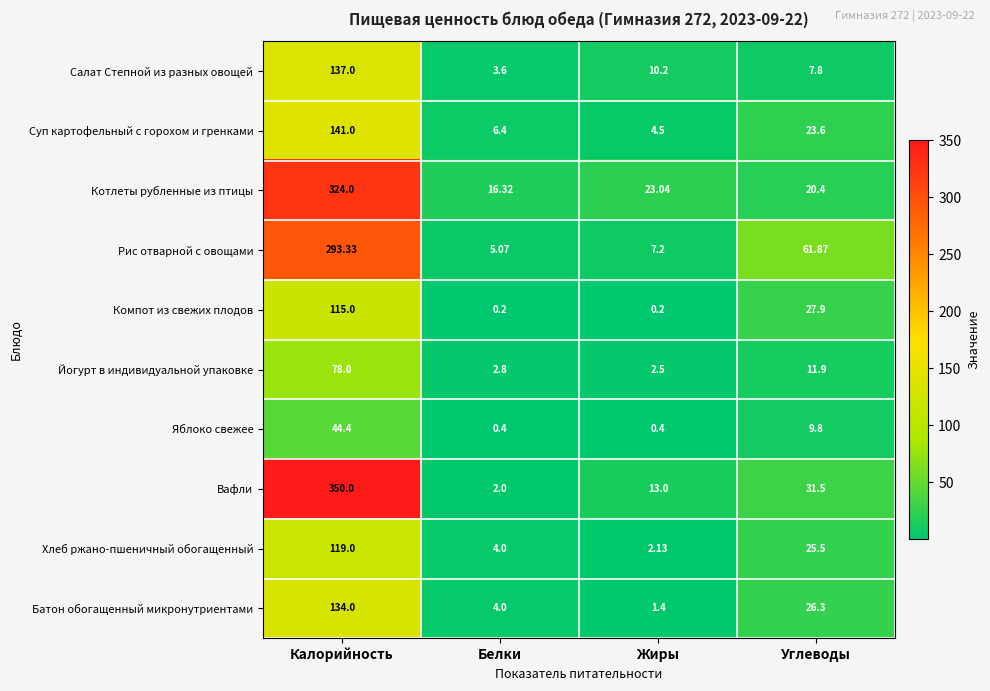

Which series has the widest spread of values?

Вафли